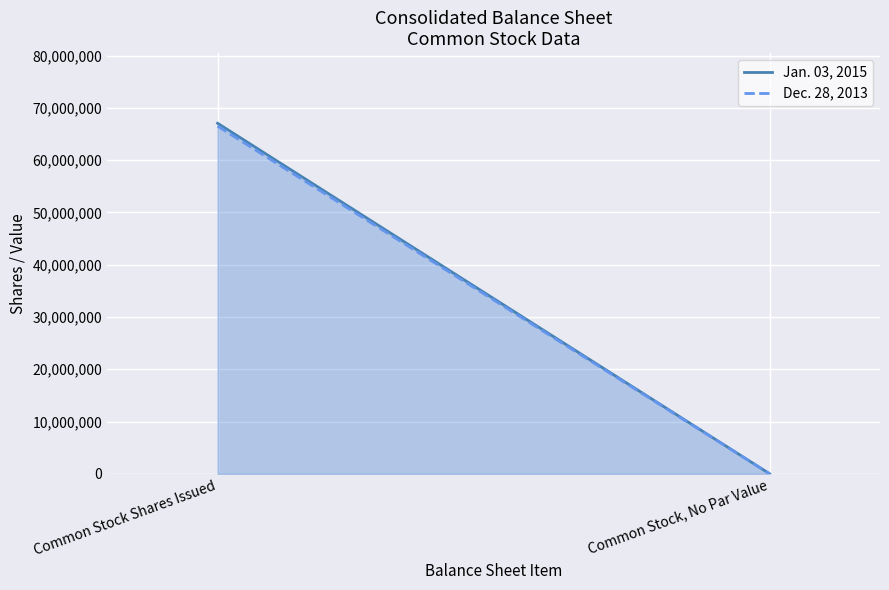

Which category has the lowest value in the Jan. 03, 2015 series?

Common Stock, No Par Value